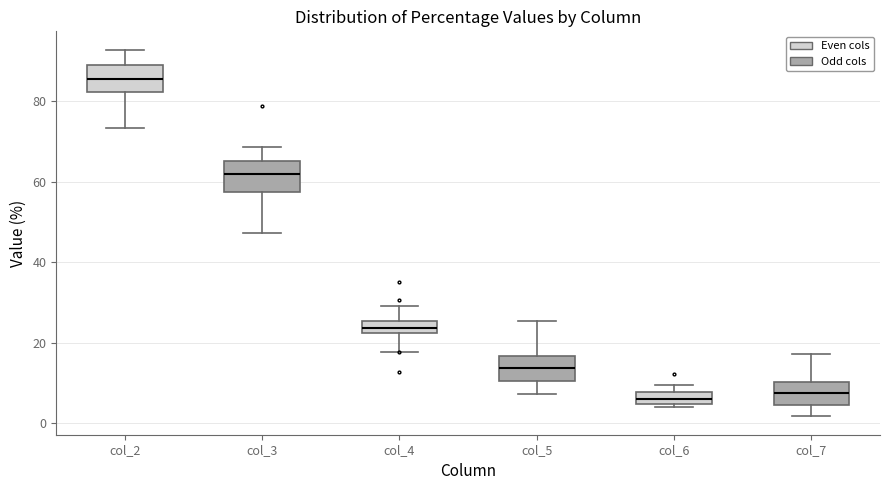

Which box's median line is the highest?

col_2